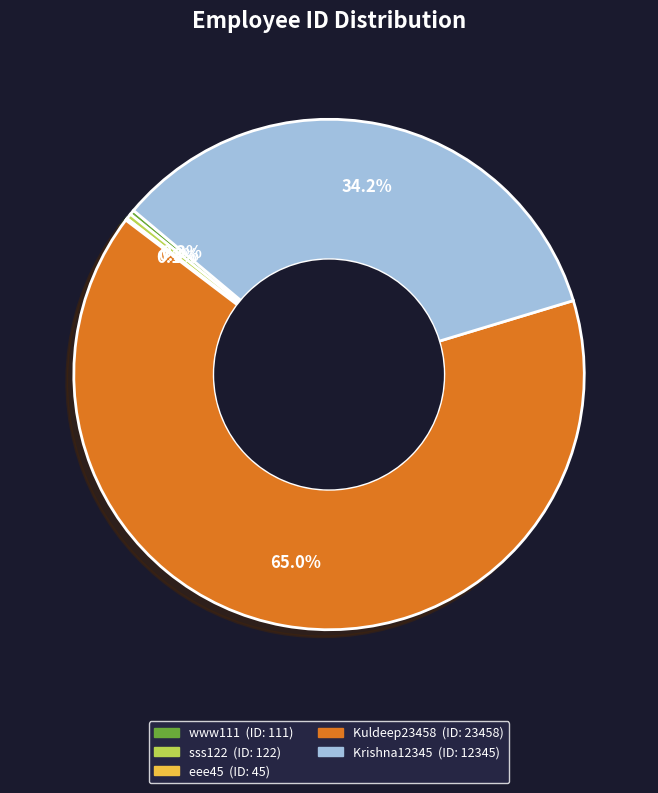

Is there a majority slice in this chart?

Yes